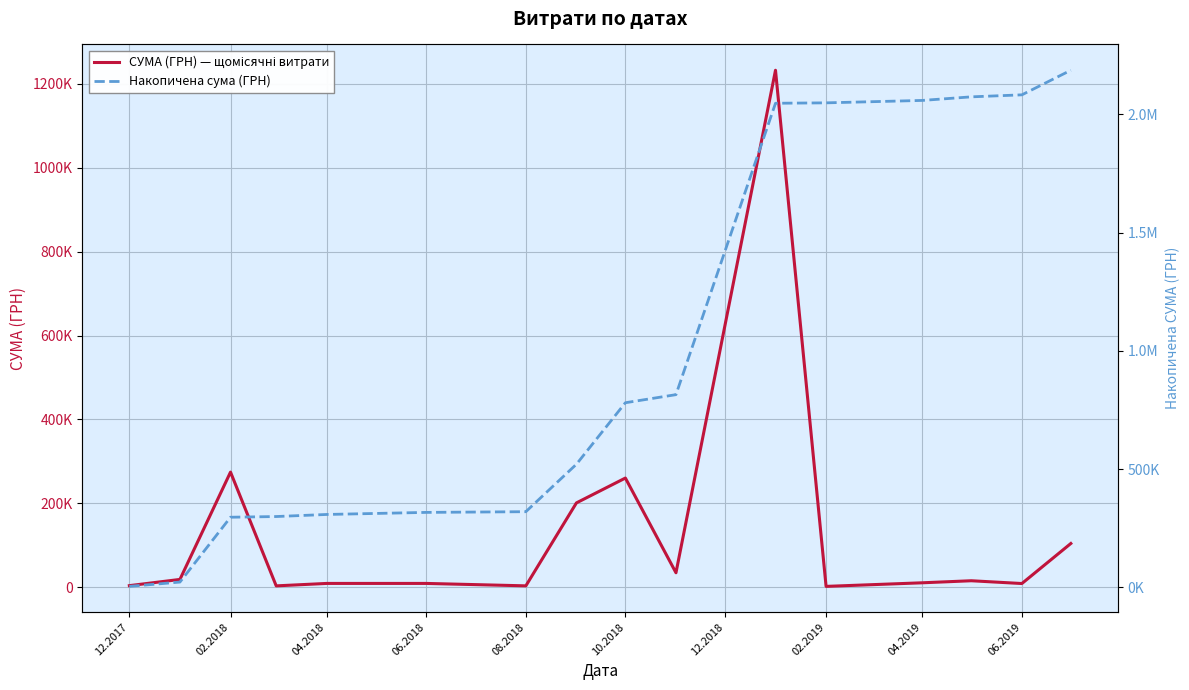

What is the average value of the СУМА (ГРН) — щомісячні витрати series?

136678.9